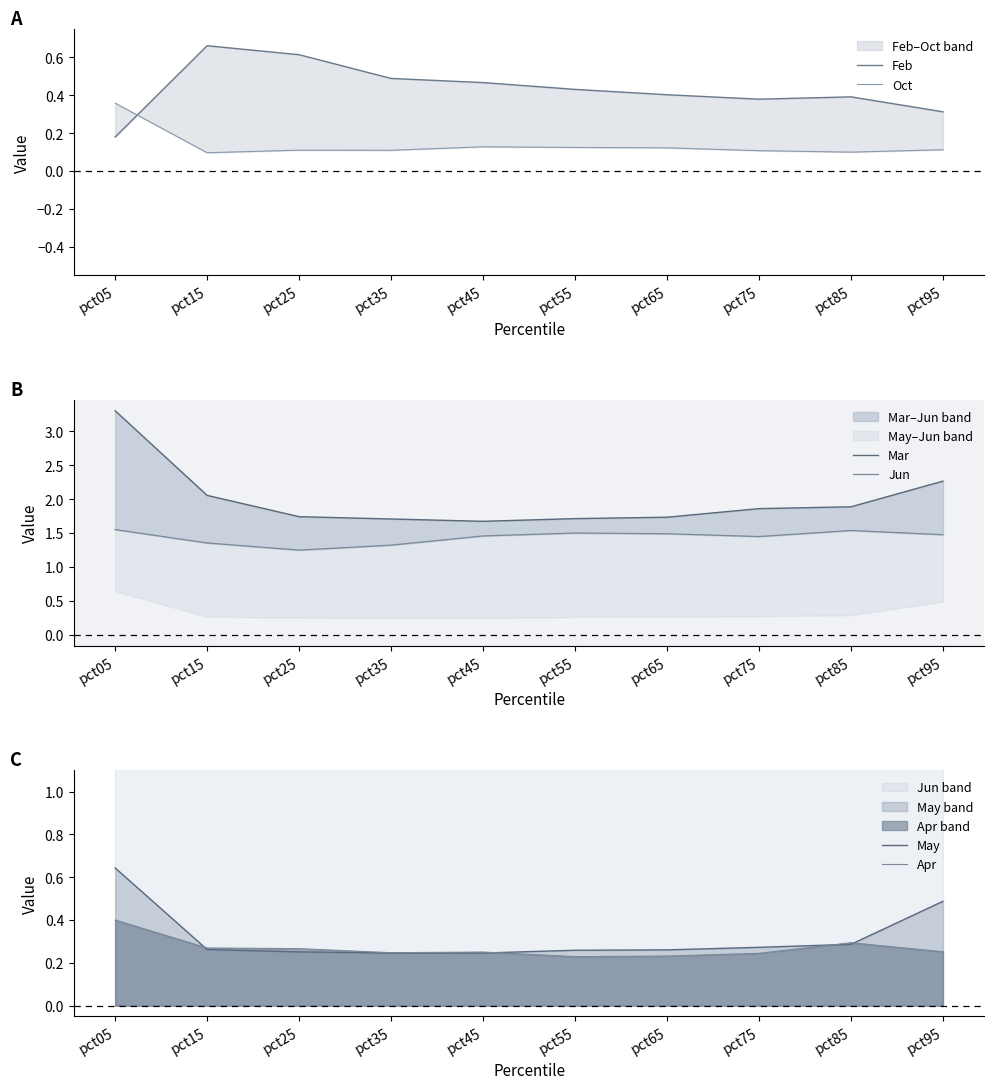

What is the value of the Oct point at the 9th from the left?

0.1